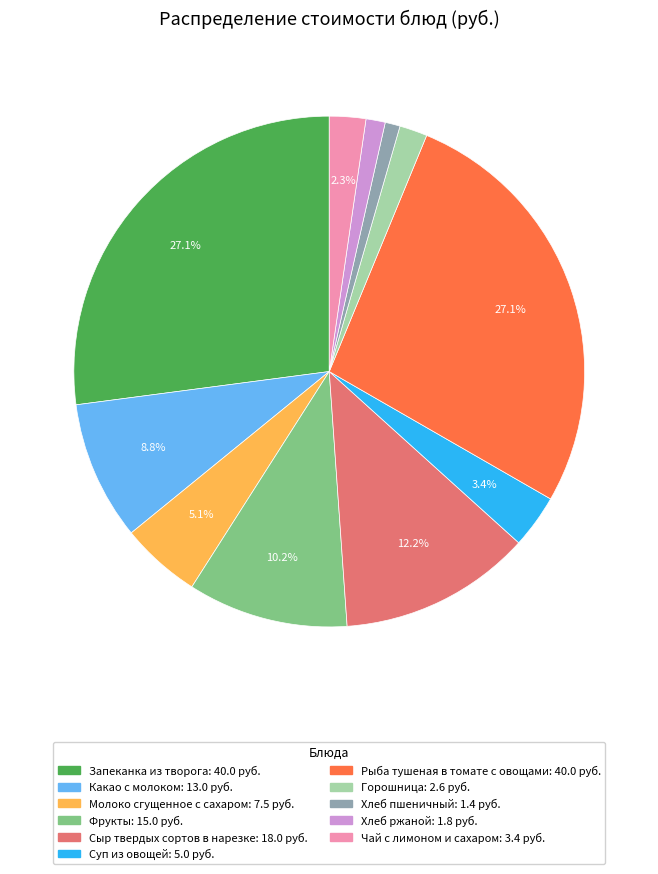

What percentage is NOT represented by Какао с молоком?

91.2%